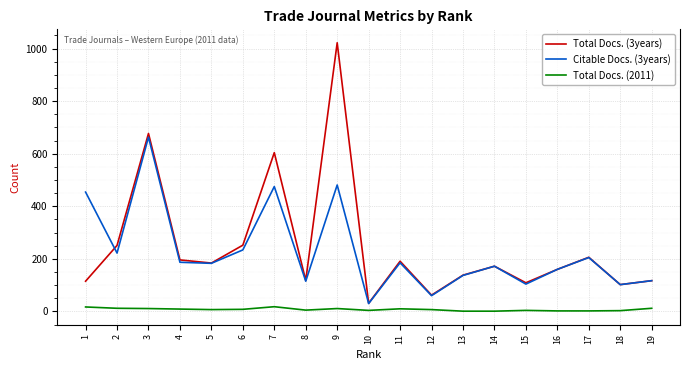

What is the sum of all Total Docs. (2011) values?

144